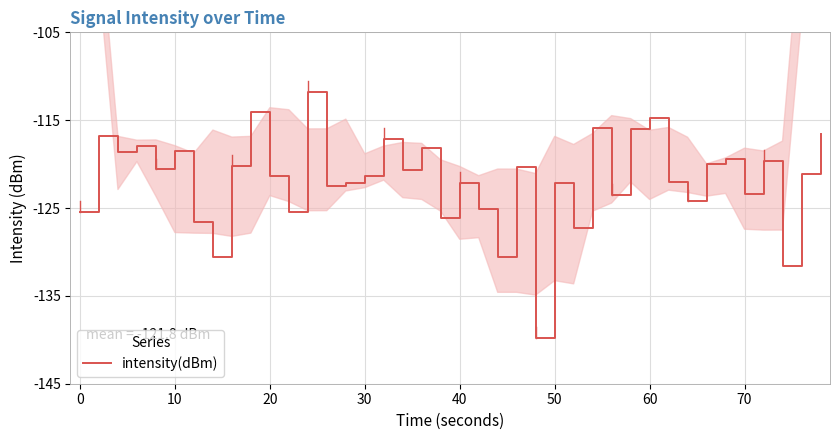

What is the difference between the maximum and minimum values?

28.0